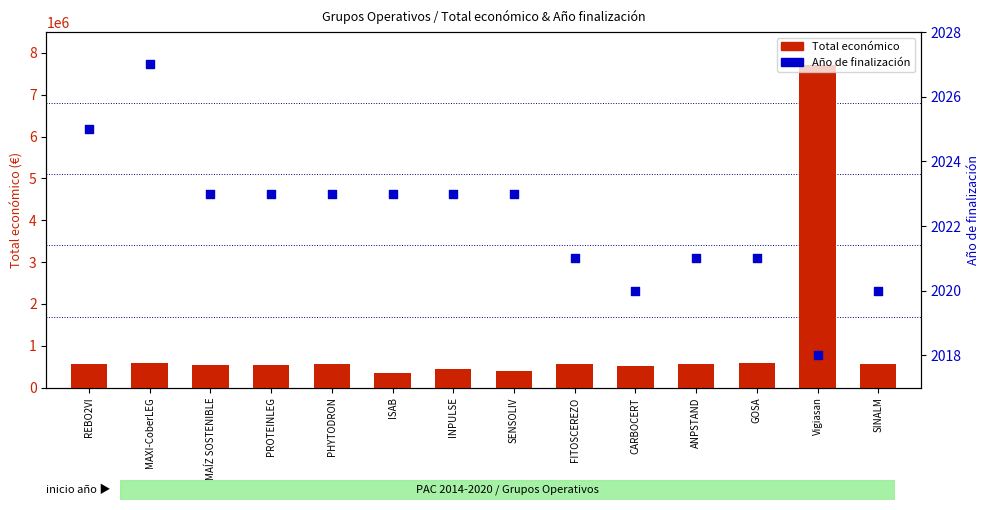

Which series has the largest Y range (max minus min)?

Total económico